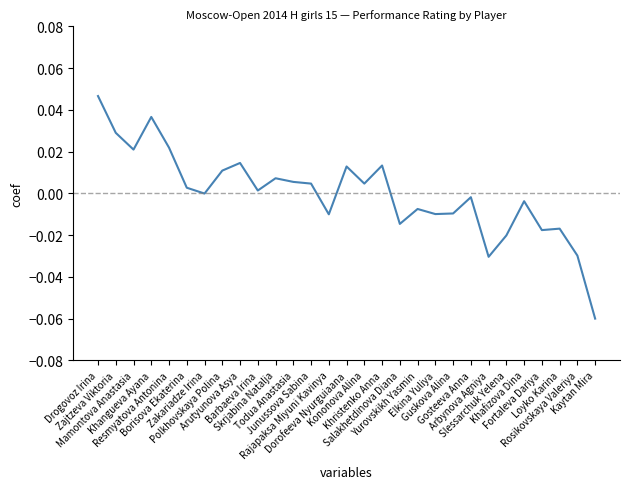

Reading left to right, transcribe all the data shown in this chart.

0.0	0.0	0.0	0.0	0.0	0.0	-0.0	0.0	0.0	0.0	0.0	0.0	0.0	-0.0	0.0	0.0	0.0	-0.0	-0.0	-0.0	-0.0	-0.0	-0.0	-0.0	-0.0	-0.0	-0.0	-0.0	-0.1